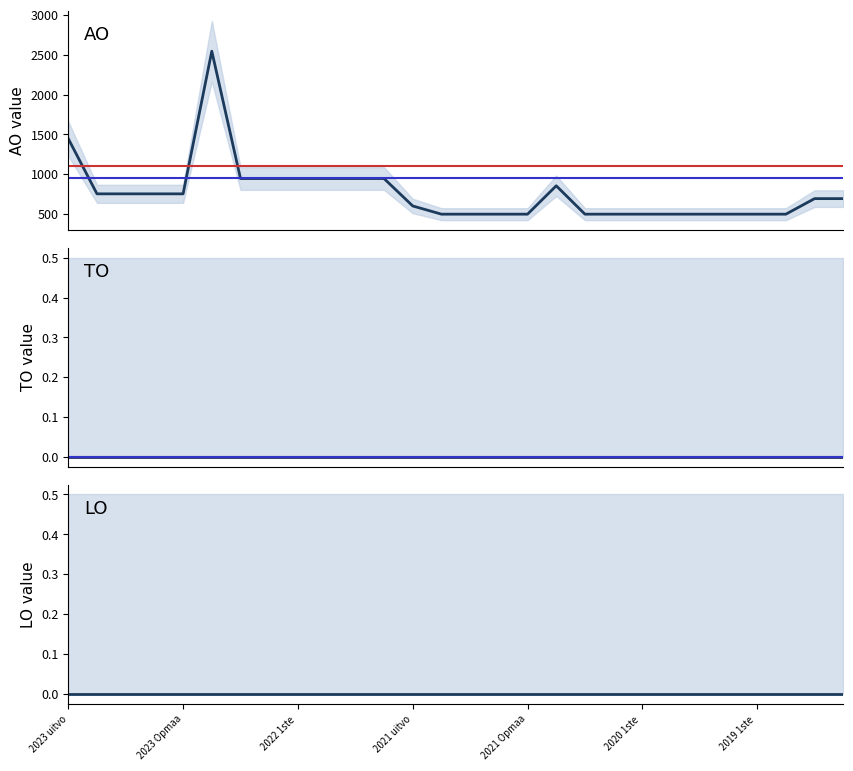

Between 14 and 21, which is larger?

14